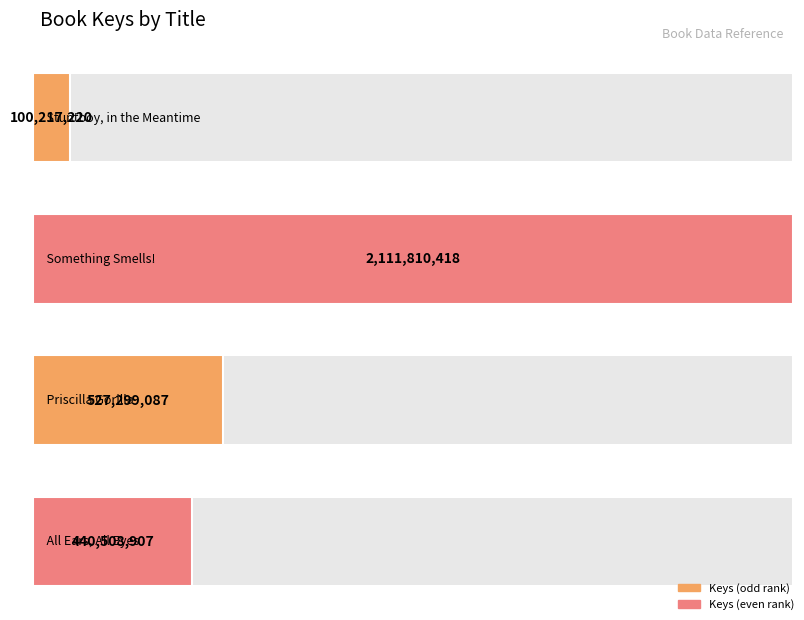

At which label does the data first exceed 527299087?

Something Smells!